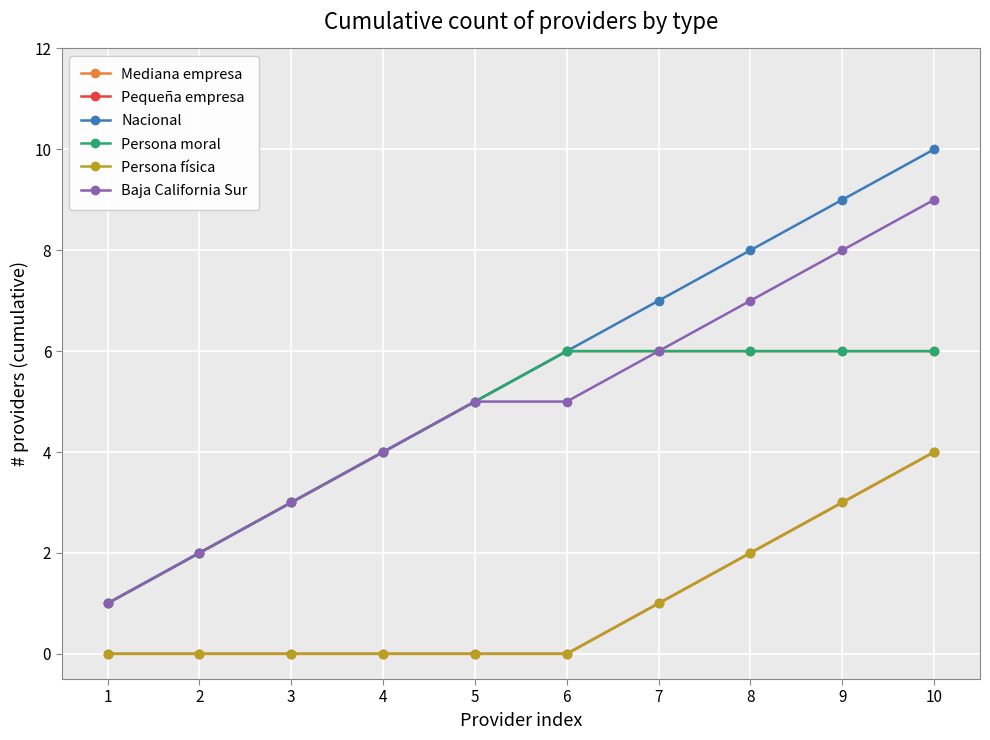

Does the chart have visible grid lines?

Yes